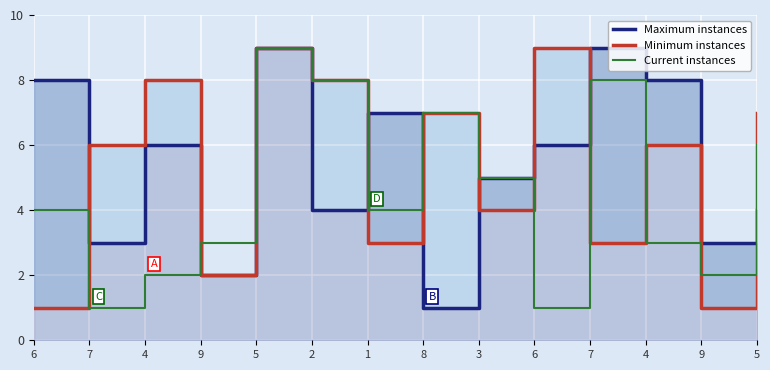

How many data points does each series have?

14